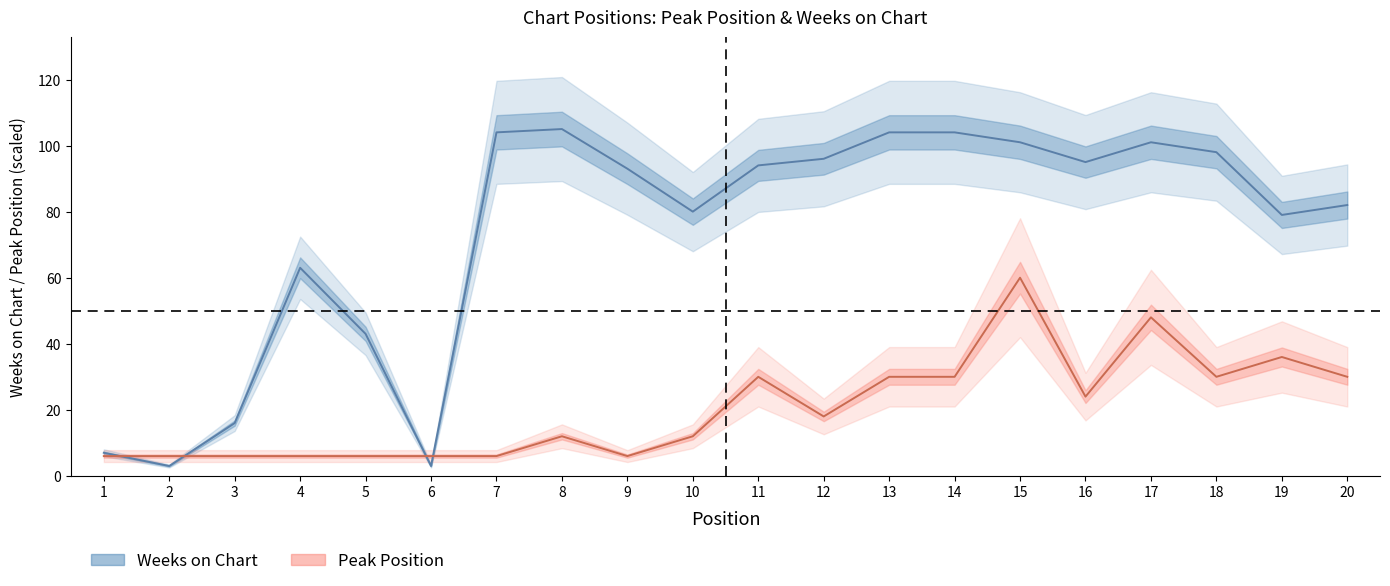

What is the sum of the Weeks on Chart values at 20 and 4?

145